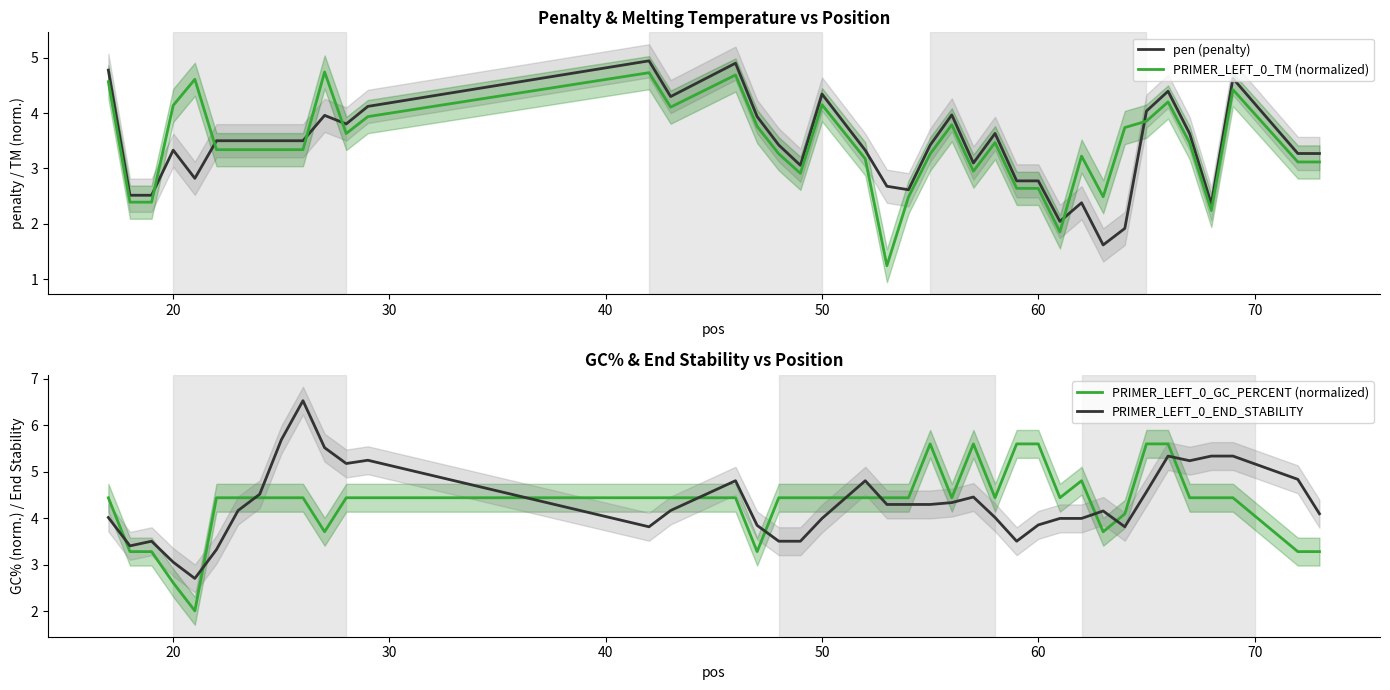

What is the difference between the second highest and minimum values in the pen (penalty) series?

3.3